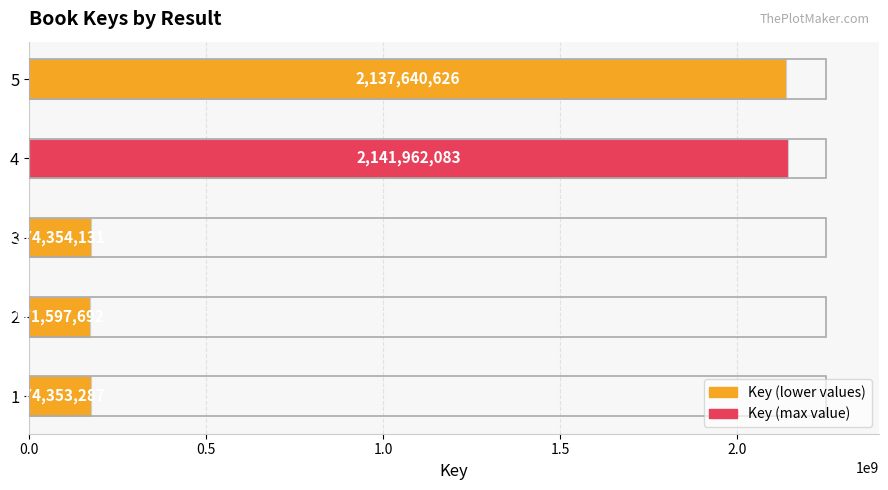

Does the chart contain any negative values?

No